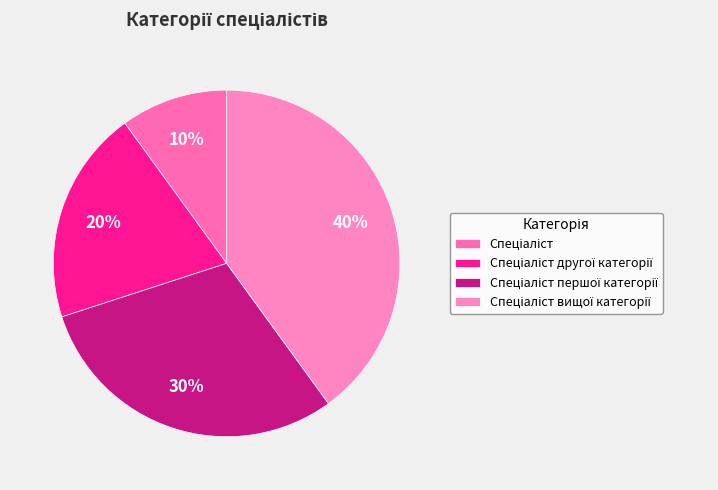

How many slices are in this pie chart?

4